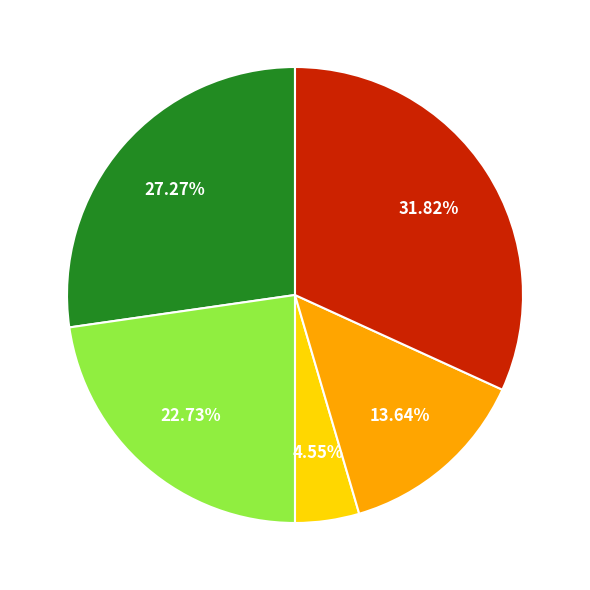

Is there a majority slice in this chart?

No